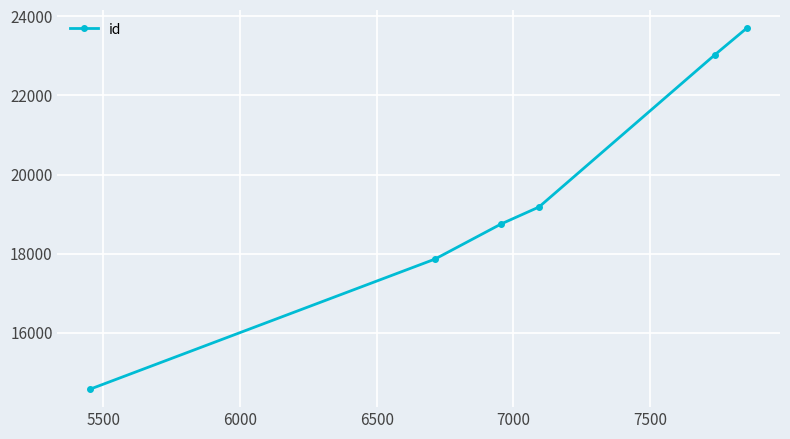

Reading left to right, what are all the values shown in this chart?

14574	17860	18751	19178	23035	23710